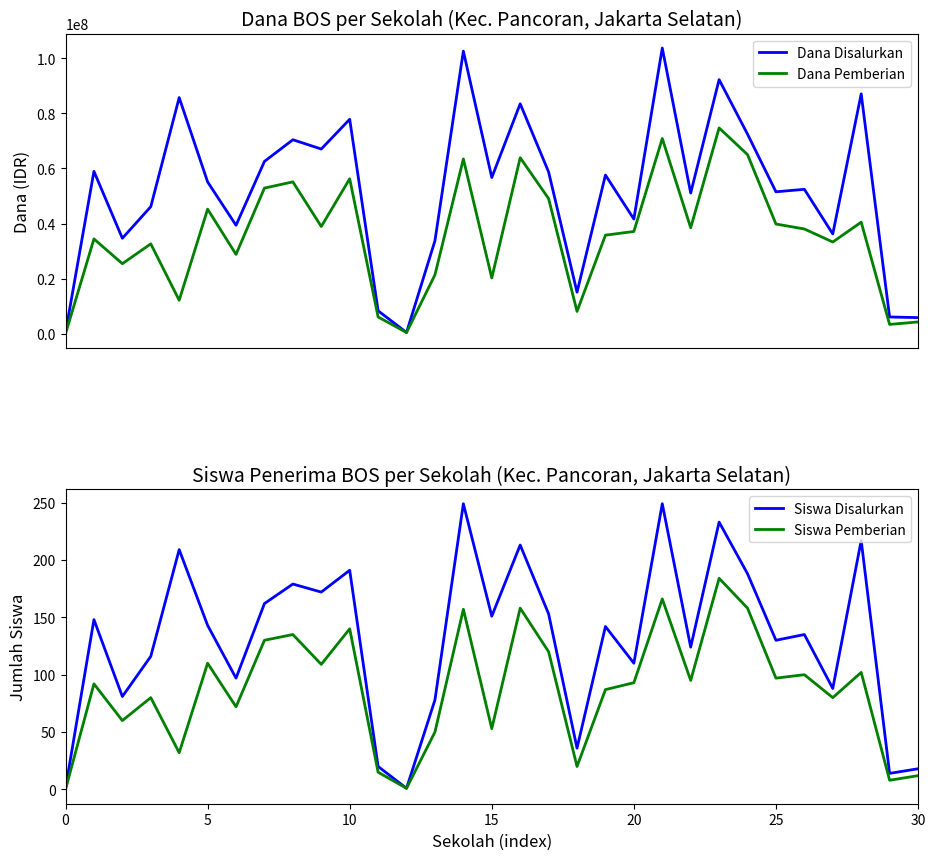

True or false: Siswa Disalurkan and Dana Disalurkan intersect in this chart.

False